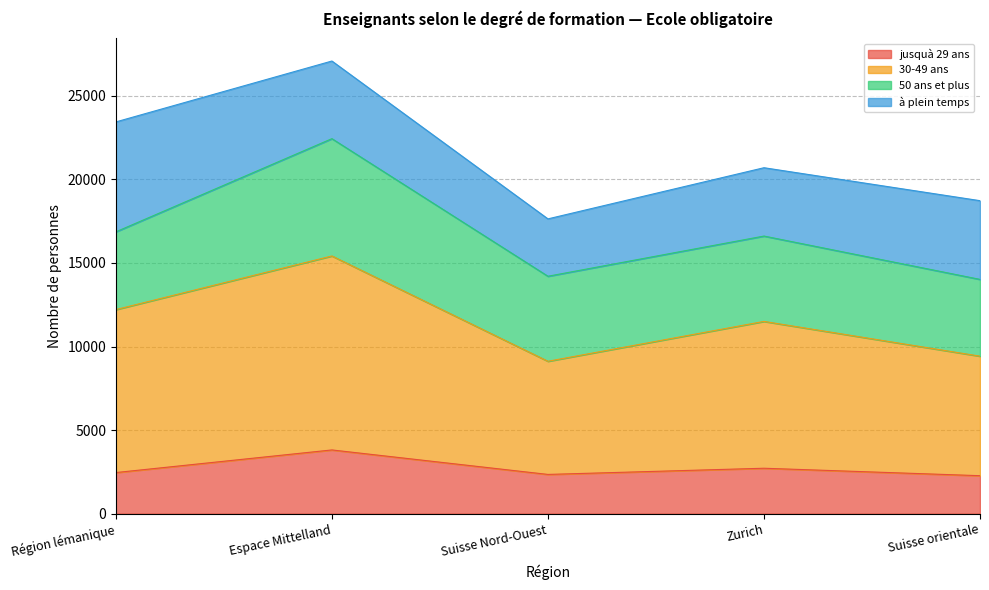

Which category has the lowest value across all series?

Suisse orientale